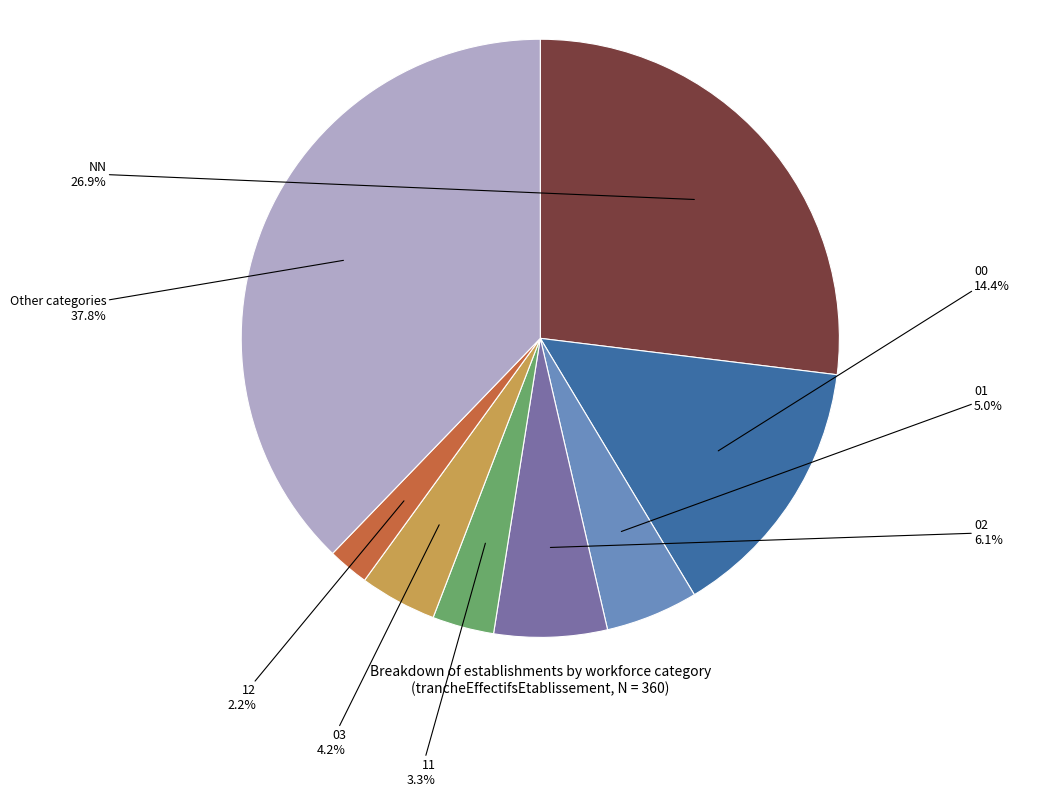

Is there any slice that represents more than half of the pie?

No